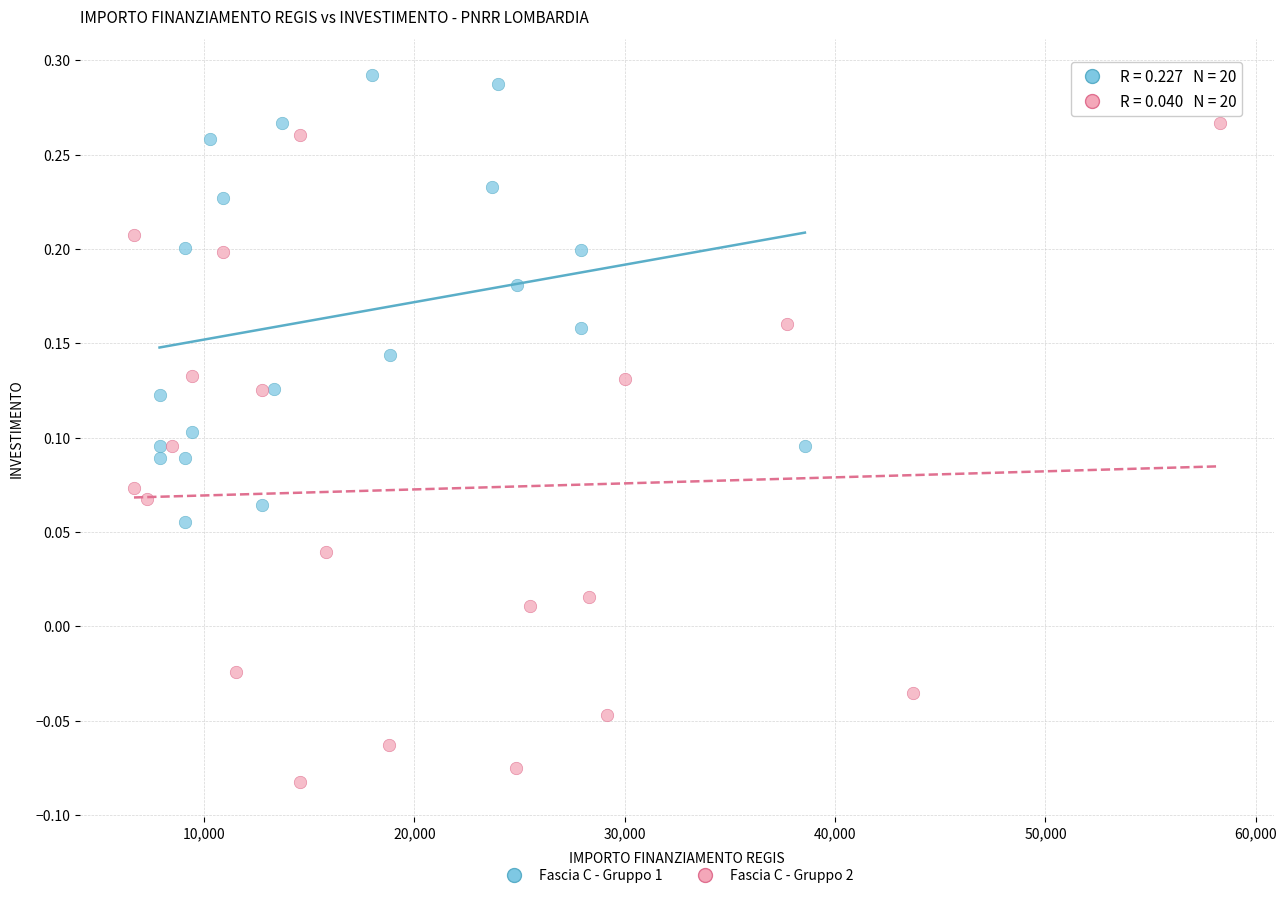

Which series has the widest spread of Y values?

Fascia C - Gruppo 2